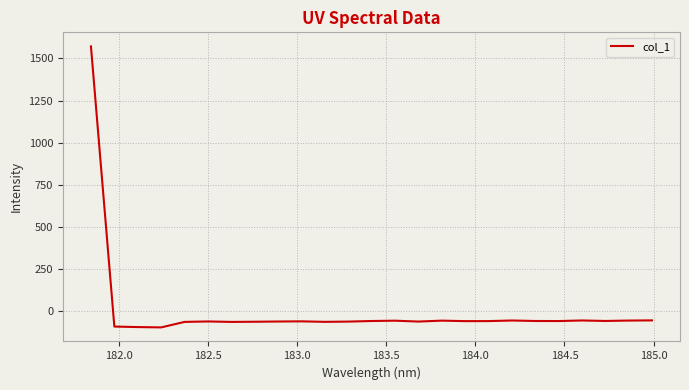

What is the difference between the maximum and minimum values?

1665.8